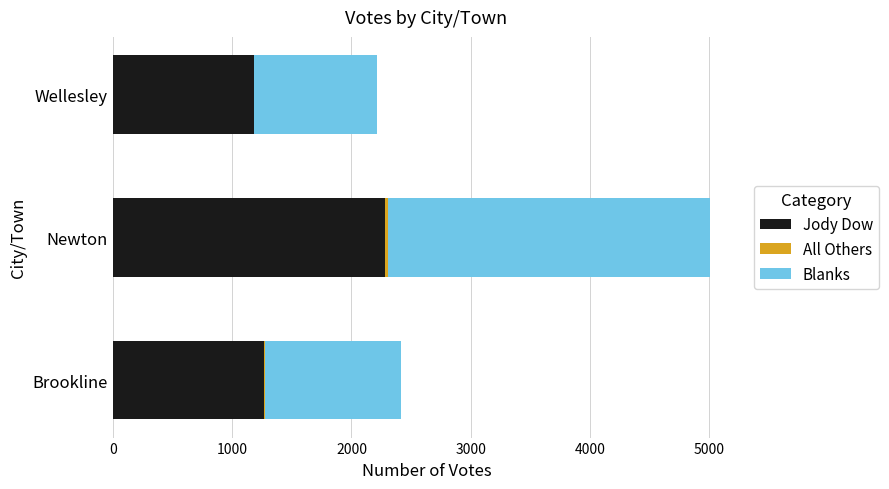

True or false: Jody Dow has a value of 280 at Wellesley.

False